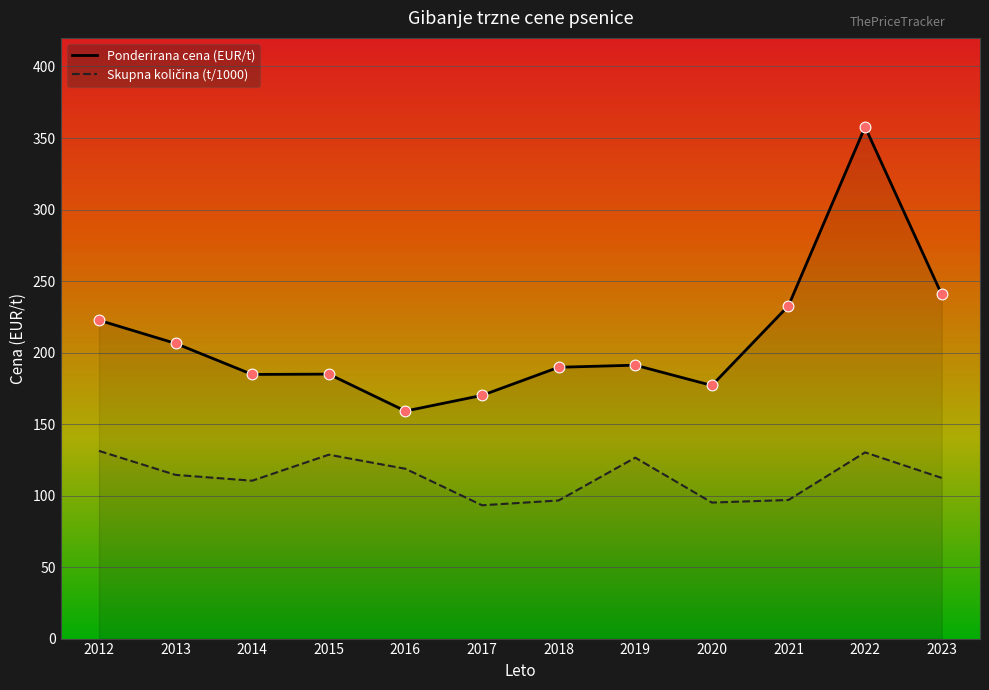

The value of Ponderirana cena (EUR/t) at 2015 is 184.9. True or false?

True